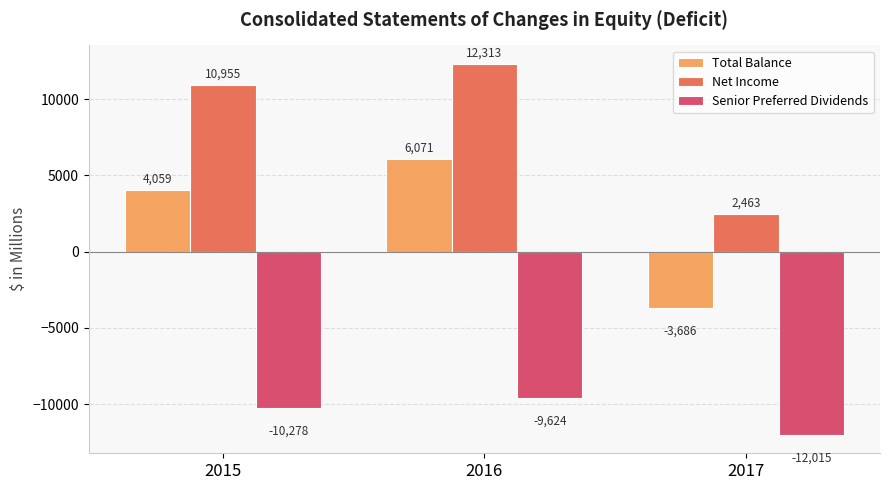

How many data points in Total Balance are less than 4059?

1